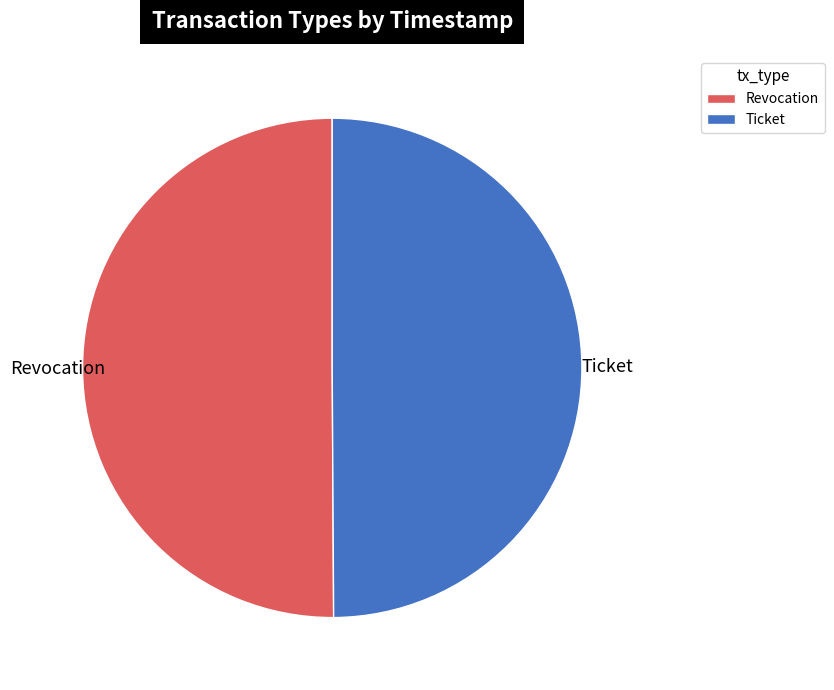

Count the number of slices in the pie.

2